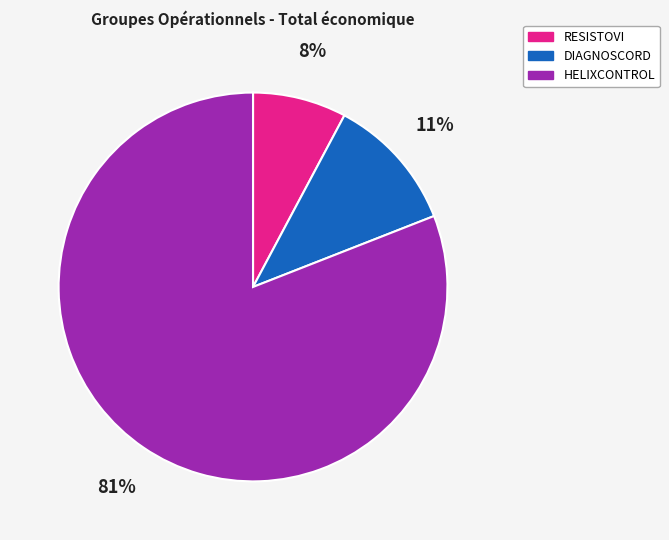

Between RESISTOVI and HELIXCONTROL, which is larger?

HELIXCONTROL